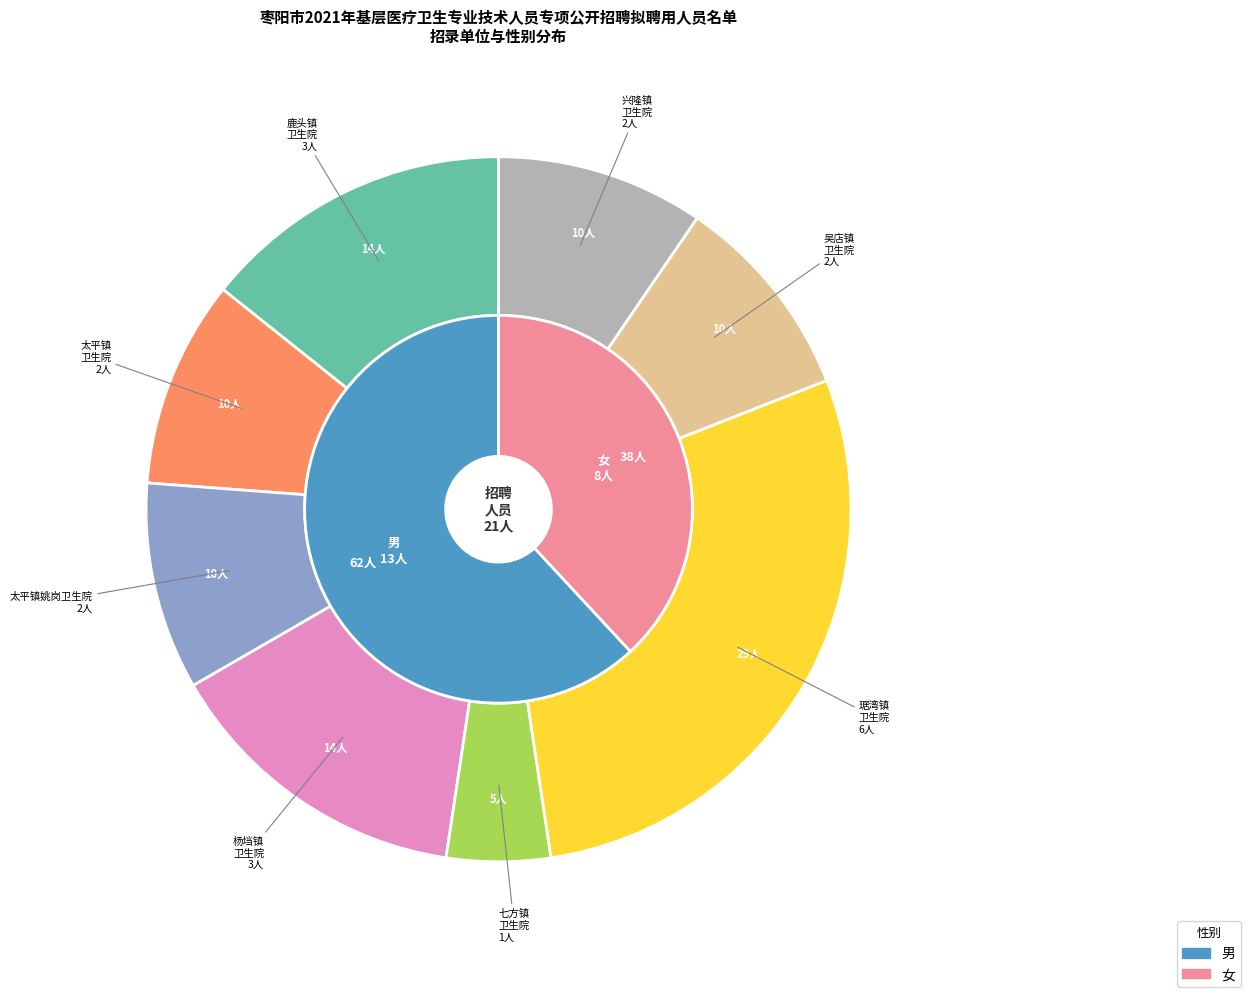

To the nearest percent, what is the difference between the 枣阳市太平镇姚岗卫生院 and 枣阳市杨垱镇中心卫生院 slice percentages?

5%